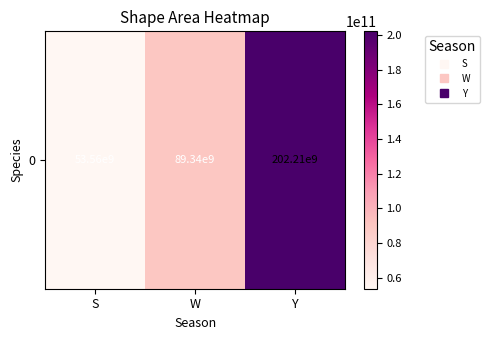

Is it true that the value at Y is 202211386458.2?

True